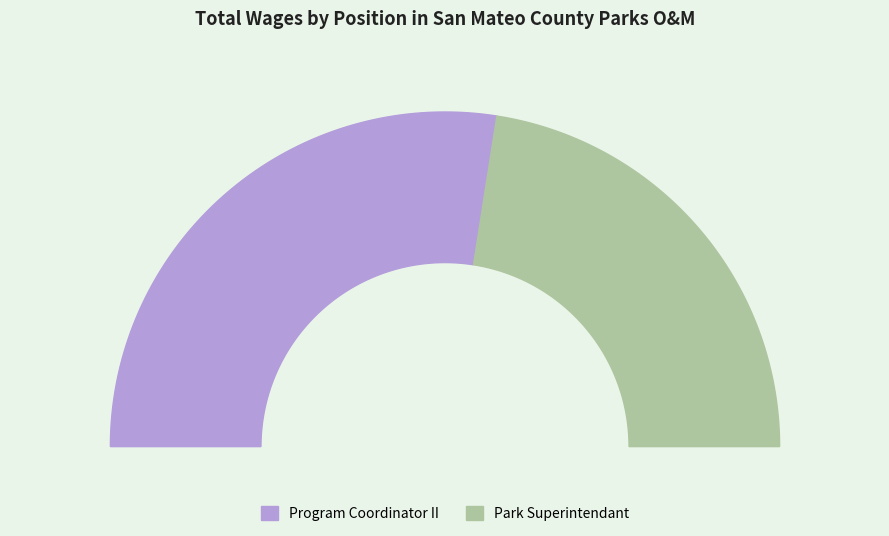

Rank the categories by value from lowest to highest.

Park Superintendant, Program Coordinator II